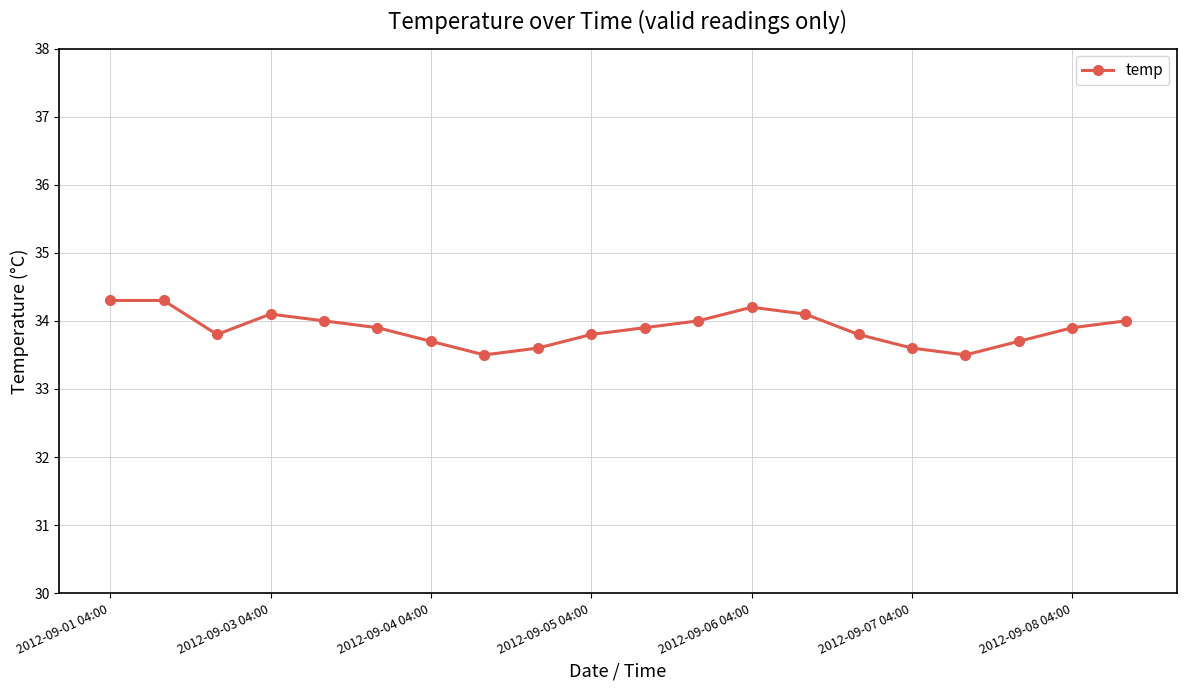

What is the maximum value shown in the chart?

34.3